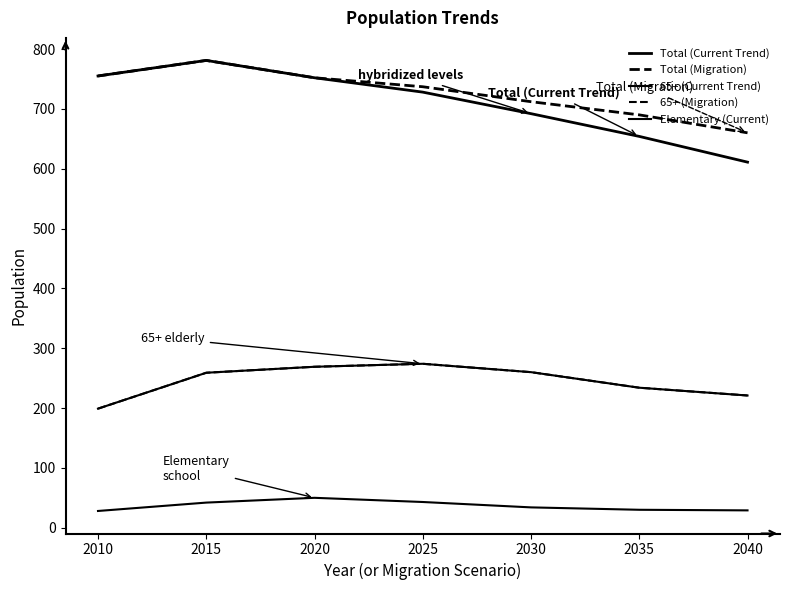

Does the chart display data point markers on the line(s)?

No